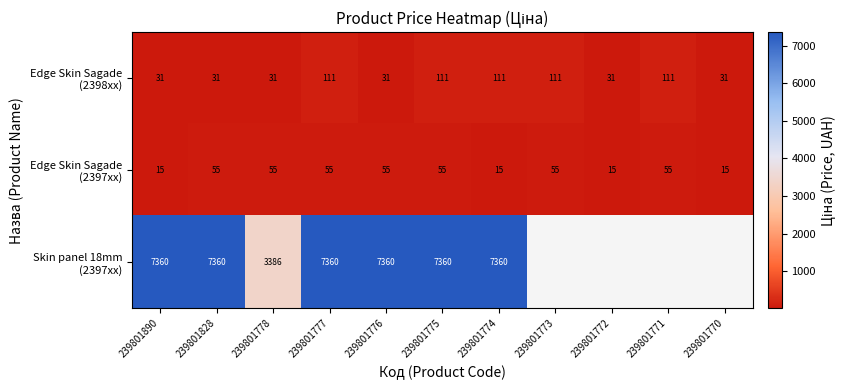

Rank the series at 239801771 from highest to lowest value.

Edge Skin Sagade (2398xx), Edge Skin Sagade (2397xx), Skin panel 18mm (2397xx)